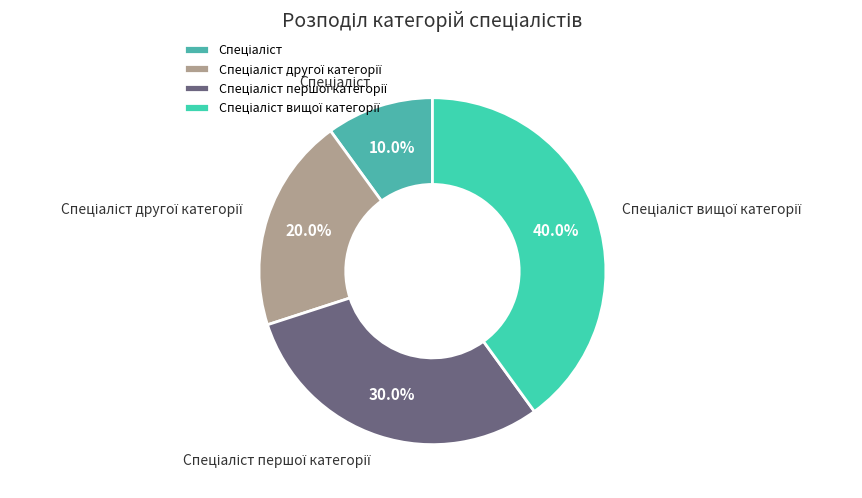

Is there a majority slice in this chart?

No